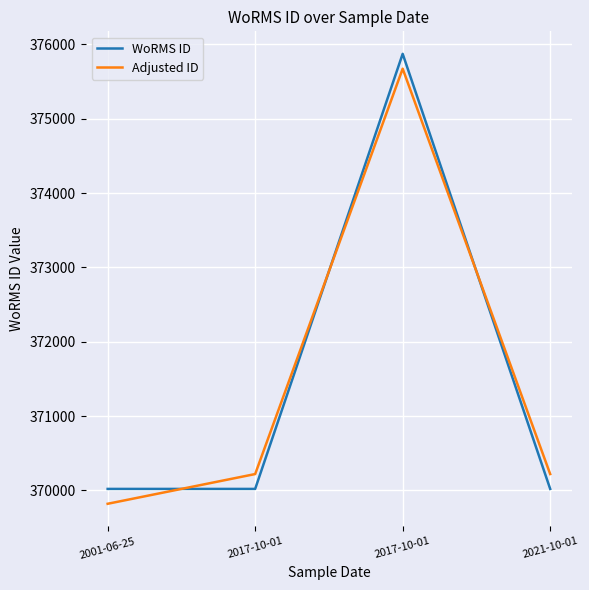

What are all the series names shown in the legend?

WoRMS ID, Adjusted ID